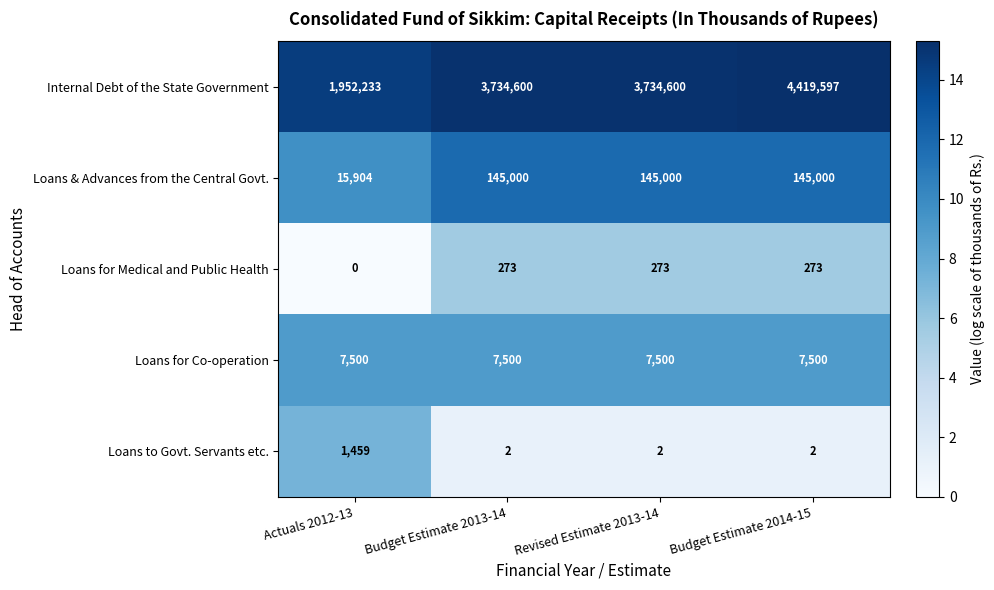

True or false: Loans for Co-operation has a value of 7500 at Revised Estimate 2013-14.

True